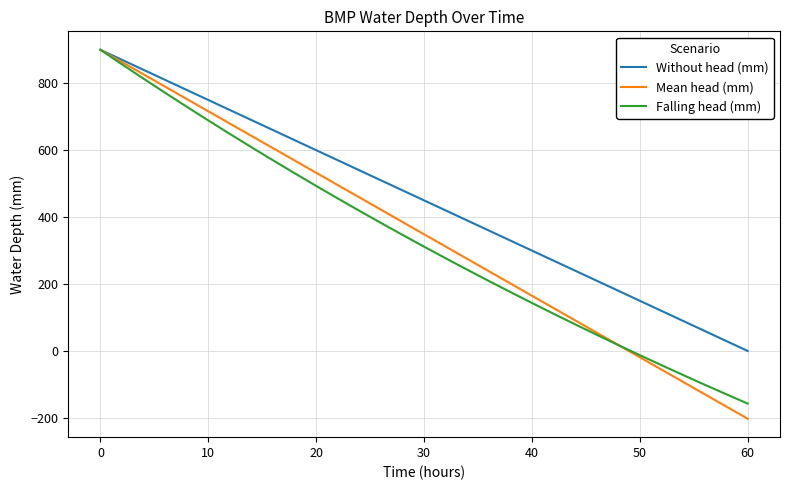

Which series has the largest range (max minus min)?

Mean head (mm)